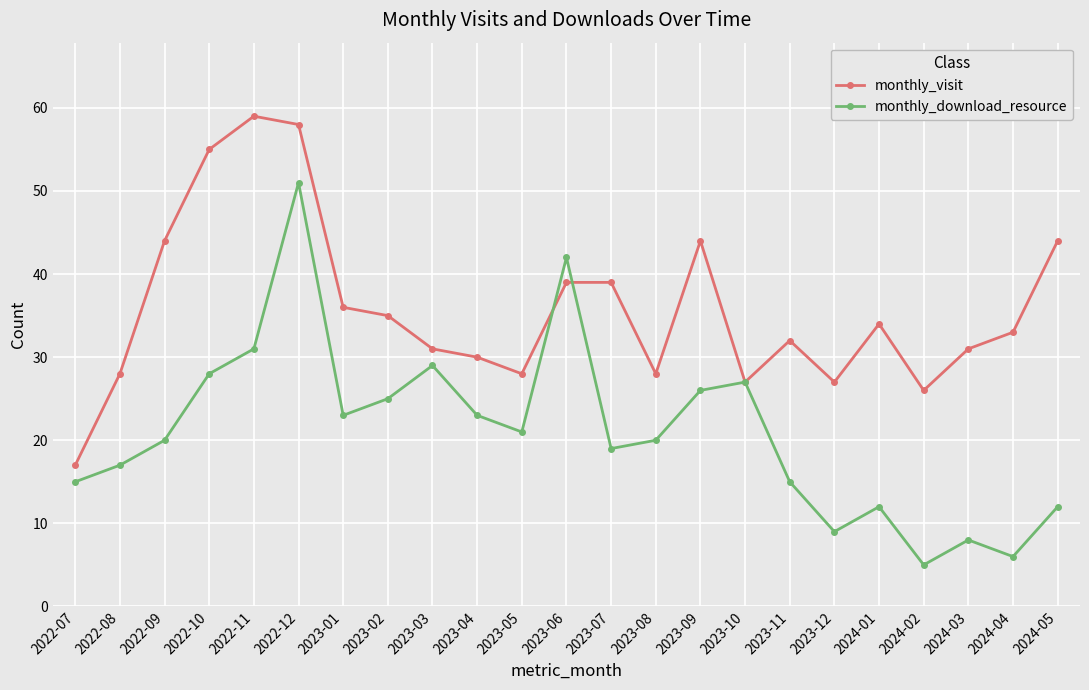

Rank the series by their maximum value, from highest to lowest.

monthly_visit, monthly_download_resource